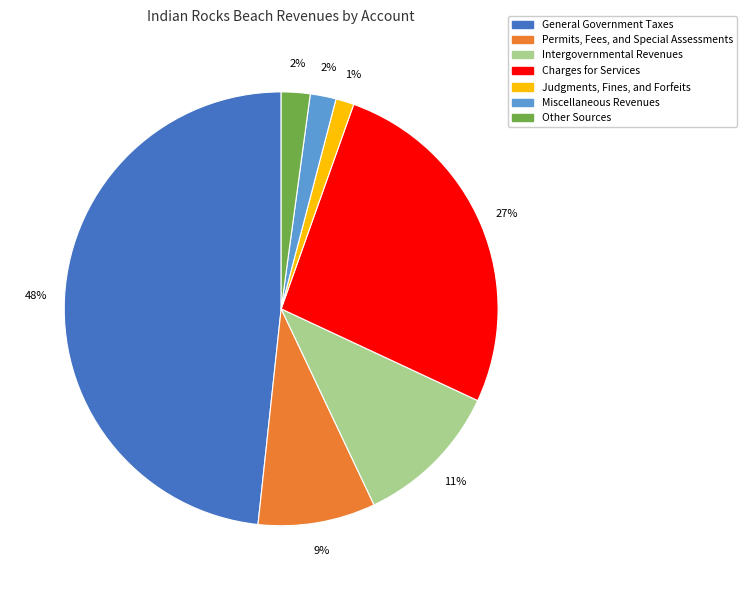

Does any single category account for the majority?

No